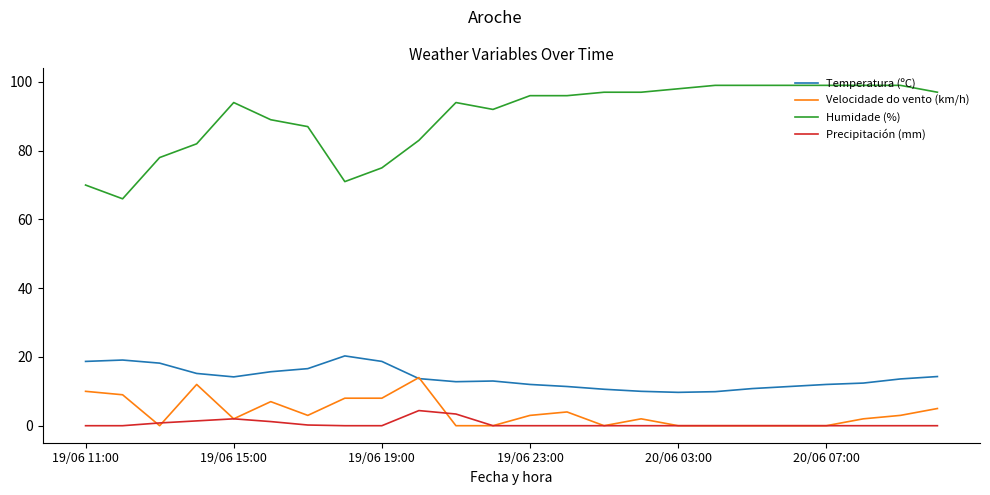

Which series has the largest range (max minus min)?

Humidade (%)